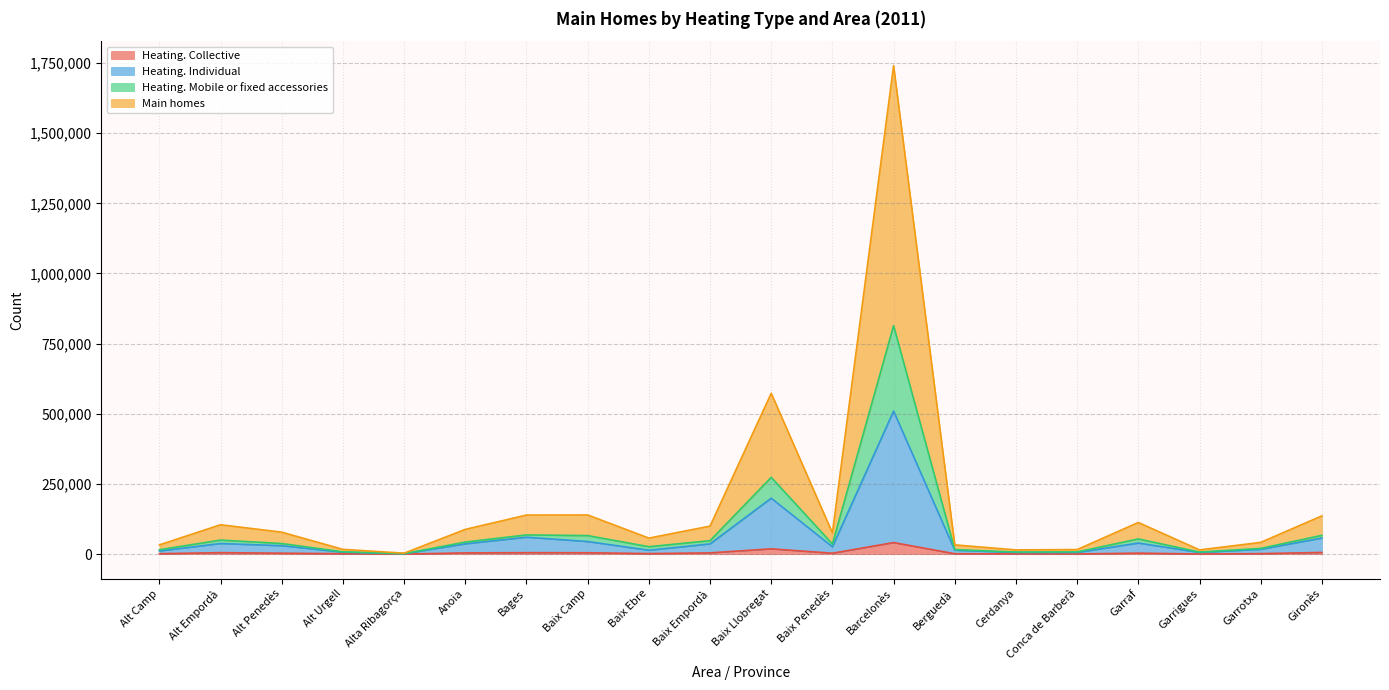

At which category is the sum across all series the highest?

Barcelonès